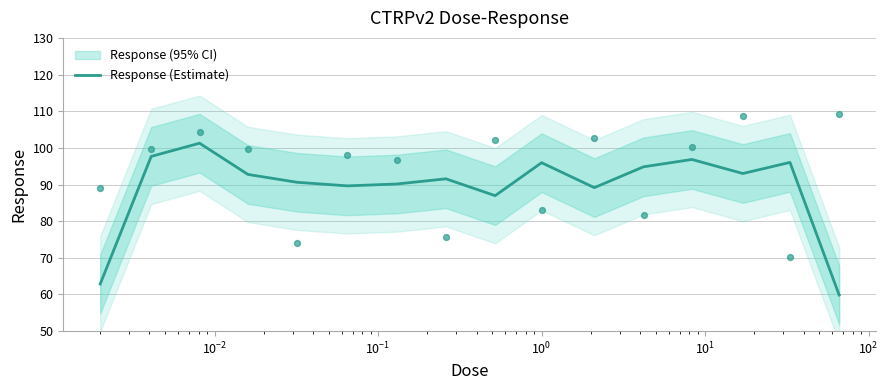

What is the lowest value of the Response (Estimate) series?

59.8